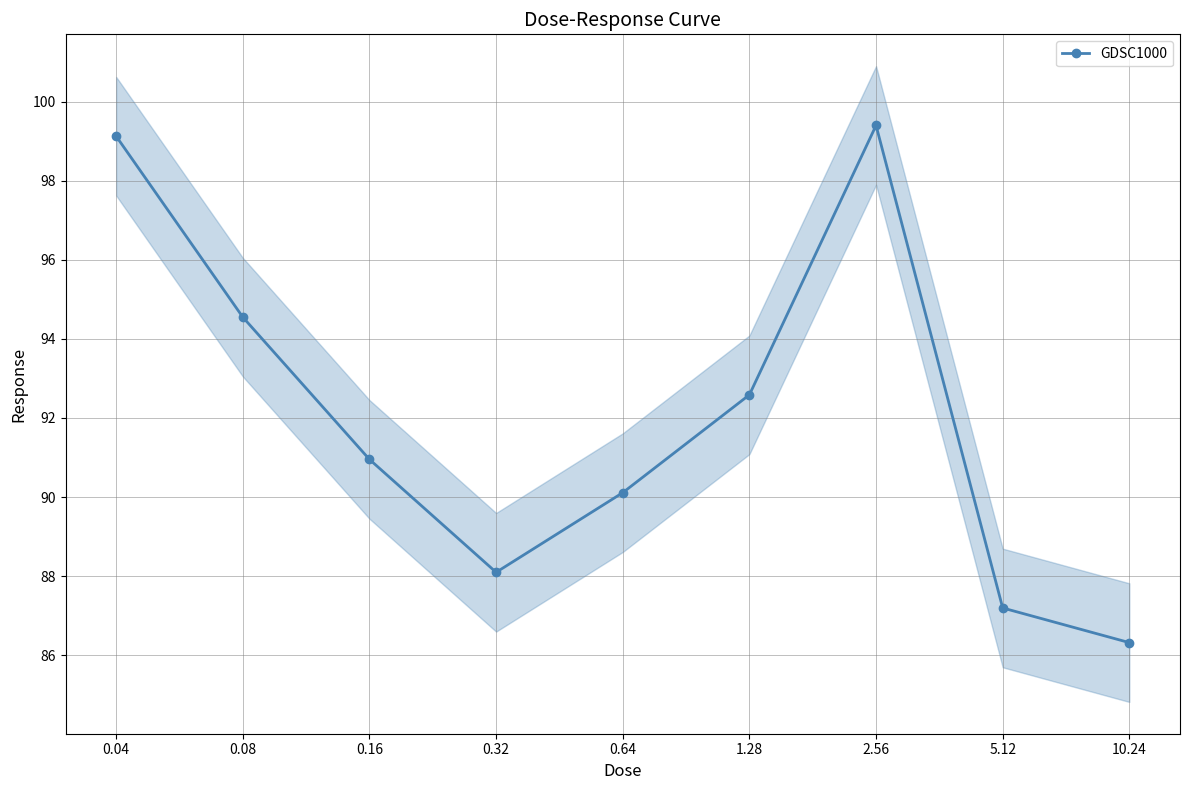

How many points are higher than both their immediate neighbors (excluding endpoints)?

1